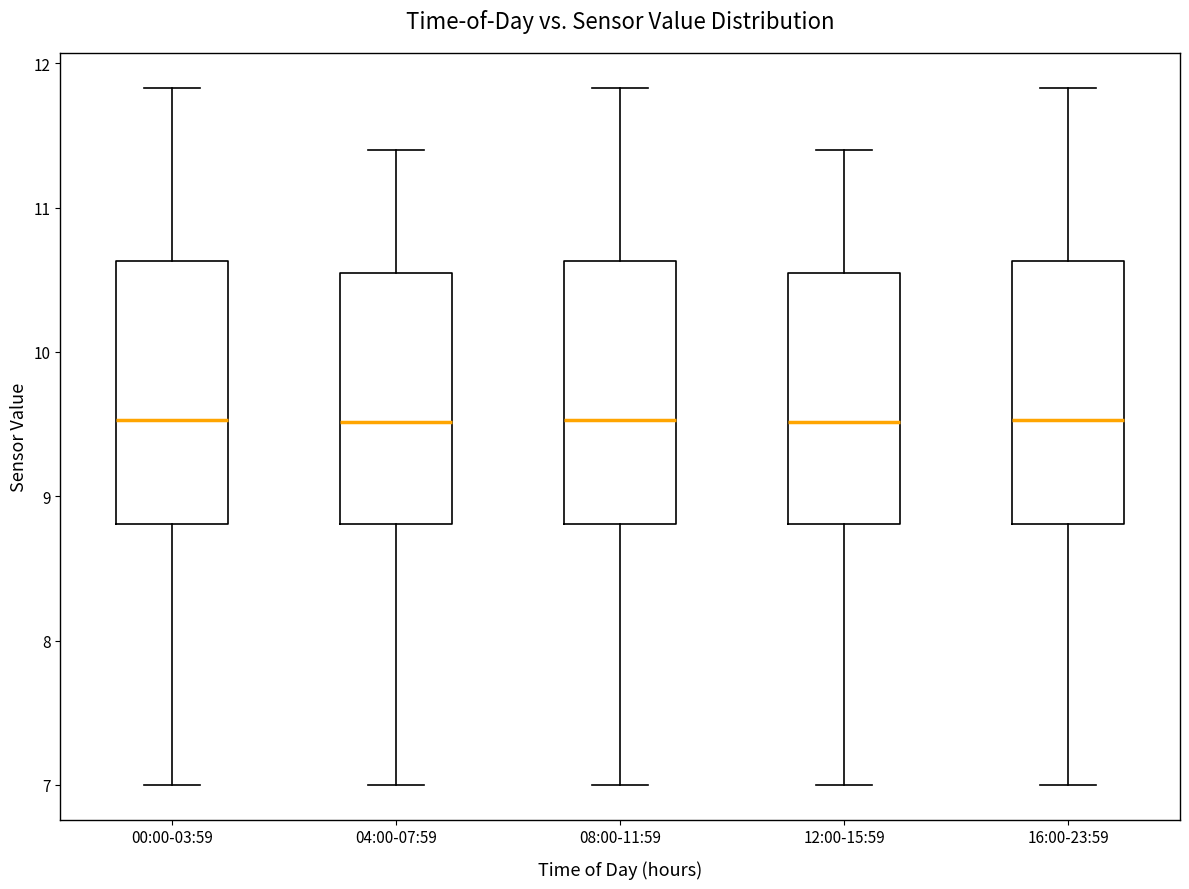

Reading left to right, read every box against the y-axis: the position of its median line, the range the box covers, and the ends of its whiskers. The values are not printed on the chart, so give them approximately, as read against the axis.

00:00-03:59: median 9.5, box 8.8 to 10.6, whiskers 7.0 to 11.8
04:00-07:59: median 9.5, box 8.8 to 10.5, whiskers 7.0 to 11.4
08:00-11:59: median 9.5, box 8.8 to 10.6, whiskers 7.0 to 11.8
12:00-15:59: median 9.5, box 8.8 to 10.5, whiskers 7.0 to 11.4
16:00-23:59: median 9.5, box 8.8 to 10.6, whiskers 7.0 to 11.8